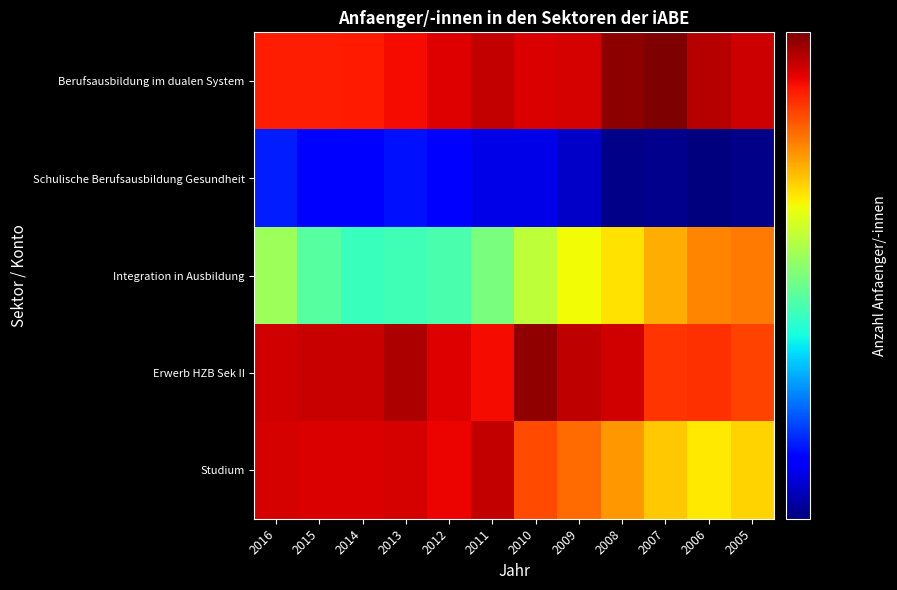

Reading left to right, transcribe all the data shown in this chart.

Berufsausbildung im dualen System: 2016=480169	2015=479545	2014=481136	2013=491380	2012=505523	2011=523577	2010=509900	2009=512518	2008=559324	2007=569460	2006=531471	2005=517342
Schulische Berufsausbildung Gesundheit: 2016=174380	2015=167330	2014=166407	2013=171081	2012=164776	2011=160141	2010=159850	2009=153840	2008=142407	2007=143144	2006=140484	2005=142710
Integration in Ausbildung: 2016=298781	2015=266194	2014=252670	2013=255401	2012=259727	2011=281662	2010=316494	2009=344515	2008=358969	2007=386864	2006=412083	2005=417647
Erwerb HZB Sek II: 2016=514875	2015=519445	2014=520294	2013=537740	2012=505935	2011=492696	2010=554704	2009=526684	2008=514603	2007=463464	2006=466700	2005=454423
Studium: 2016=511020	2015=509821	2014=508135	2013=511843	2012=498636	2011=522306	2010=447890	2009=428000	2008=400600	2007=373510	2006=355472	2005=366242